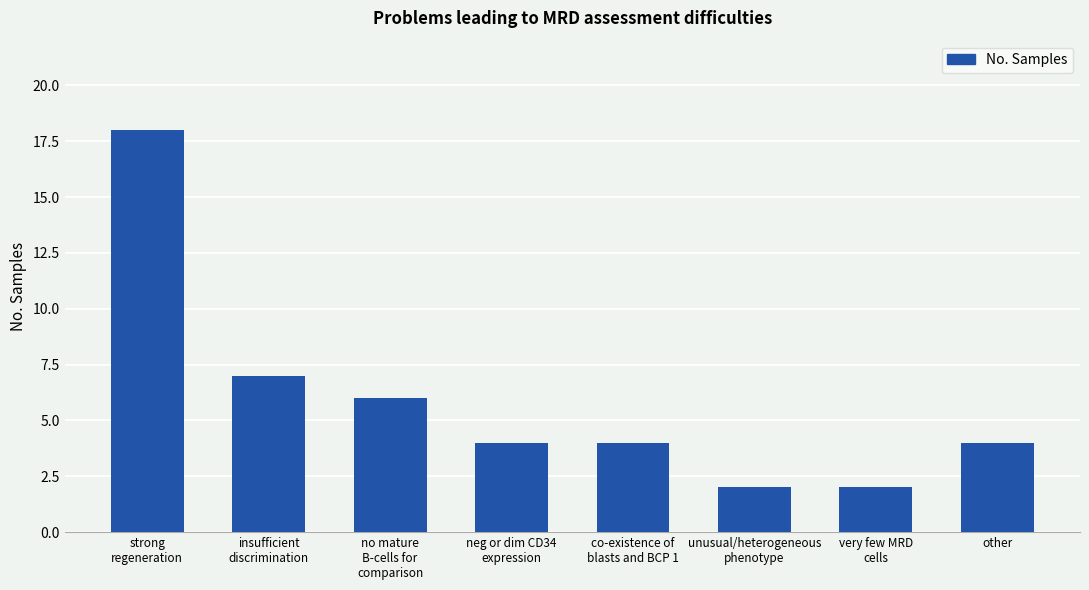

Count the number of data series in this chart.

1